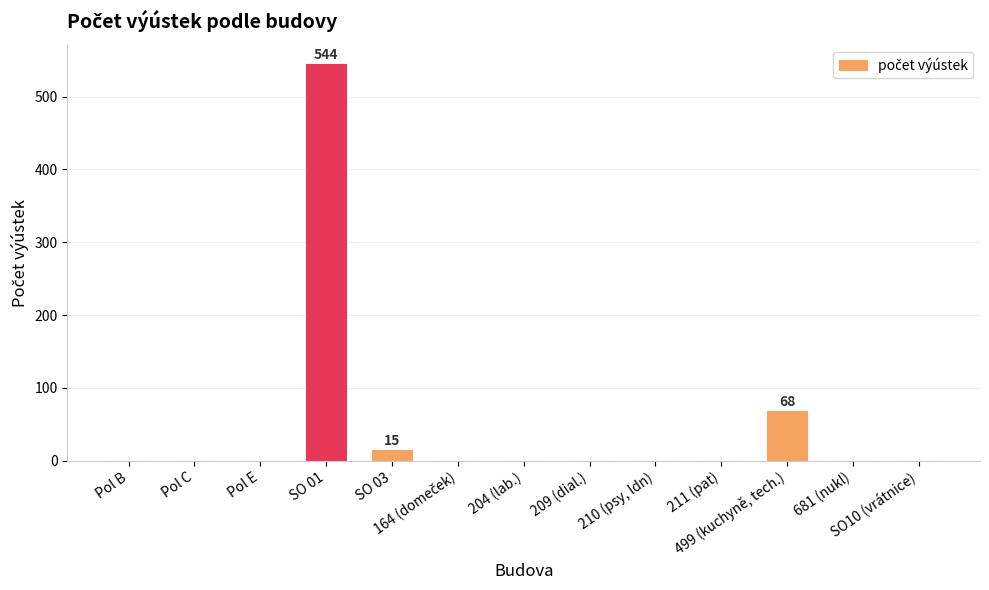

What is the change in value from SO 01 to 210 (psy, ldn)?

-544